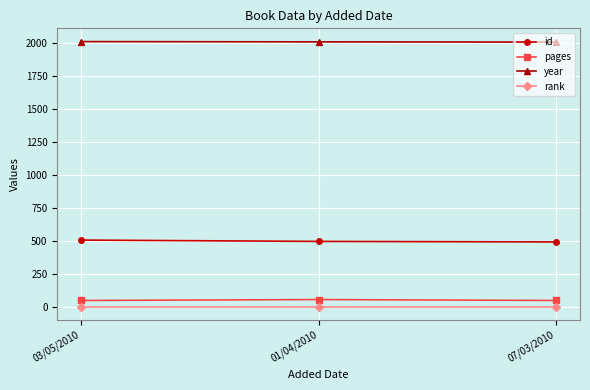

Is it true that year equals 3079 at 03/05/2010?

False